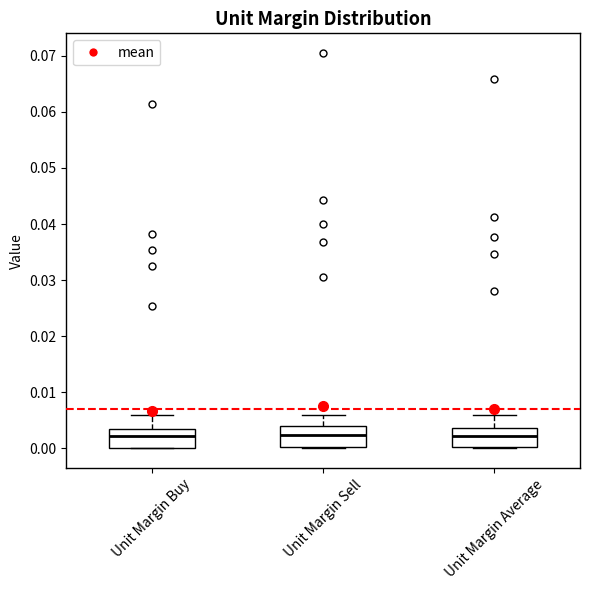

Reading left to right, read every box against the y-axis: the position of its median line, the range the box covers, and the ends of its whiskers. The values are not printed on the chart, so give them approximately, as read against the axis.

Unit Margin Buy: median 0.002, box 0.000 to 0.003, whiskers 0.000 to 0.006
Unit Margin Sell: median 0.002, box 0.000 to 0.004, whiskers 0.000 to 0.006
Unit Margin Average: median 0.002, box 0.000 to 0.004, whiskers 0.000 to 0.006